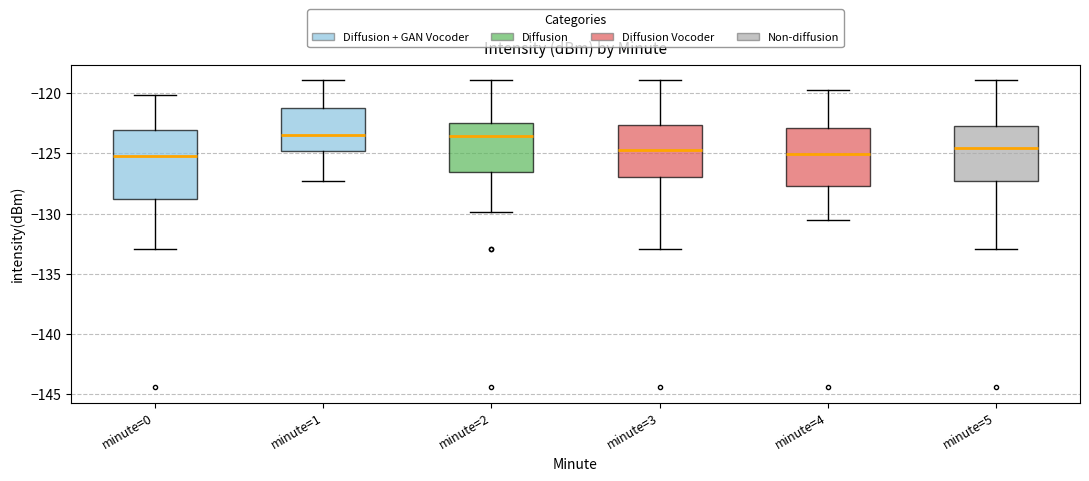

Which box is the tallest, from its lower edge to its upper edge?

minute=0